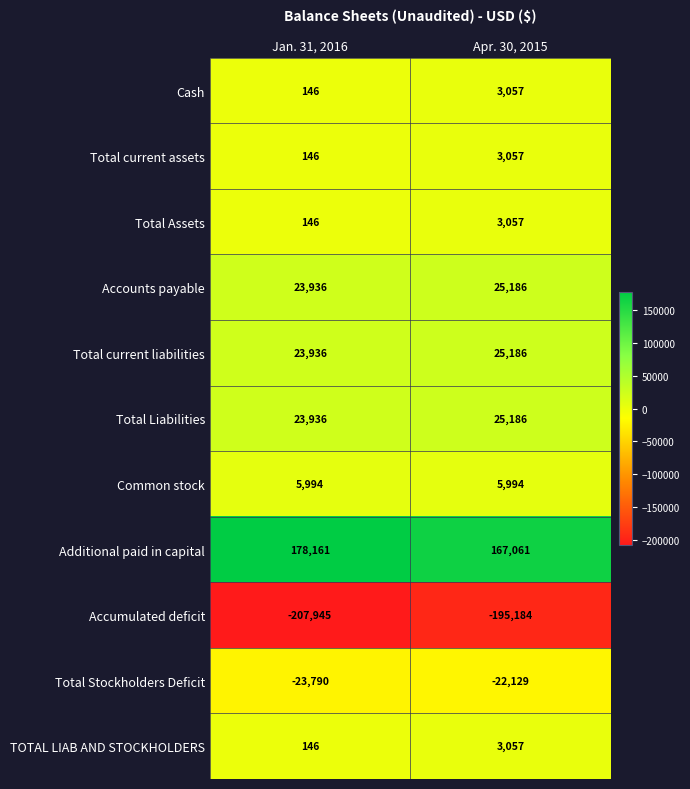

Count the number of data series in this chart.

11